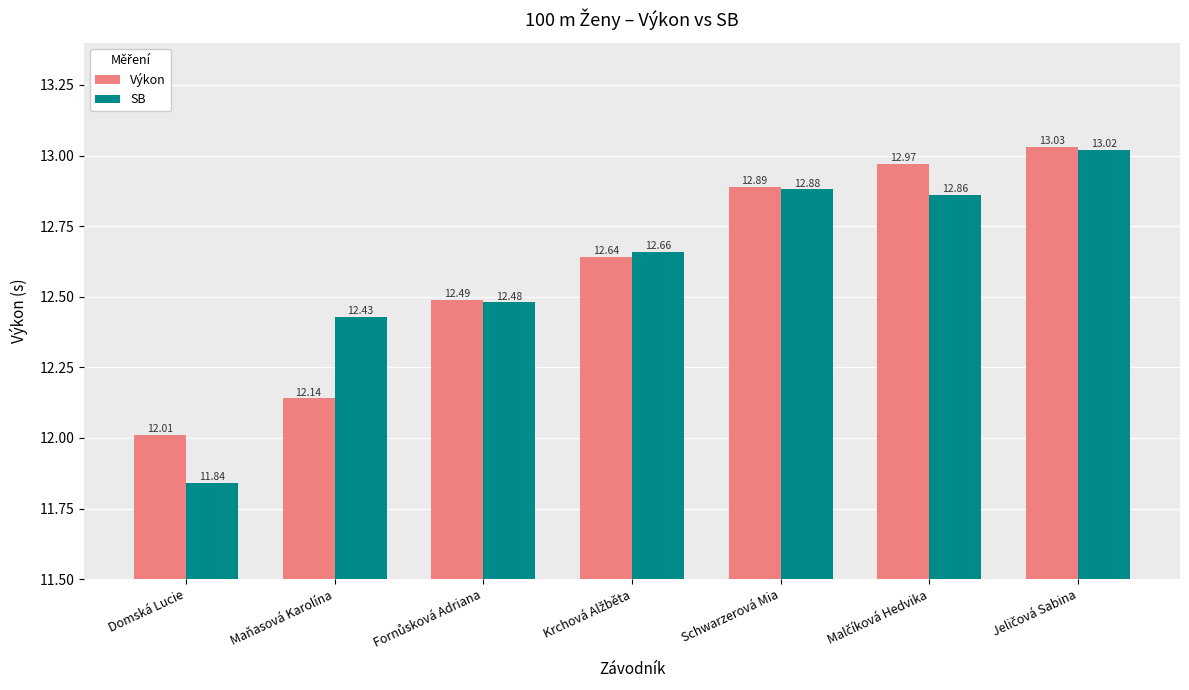

How many groups of bars are there?

7